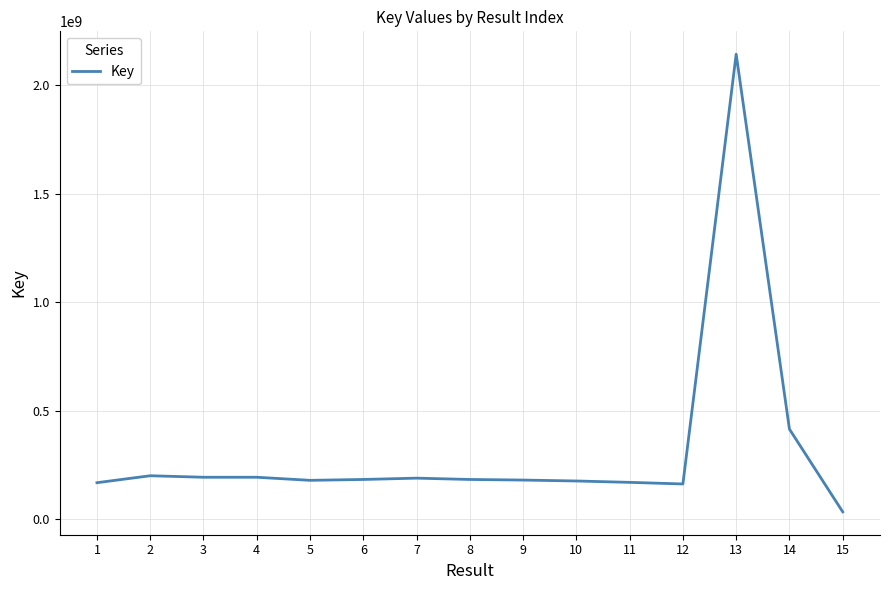

What is the approximate value at 3?

192437706